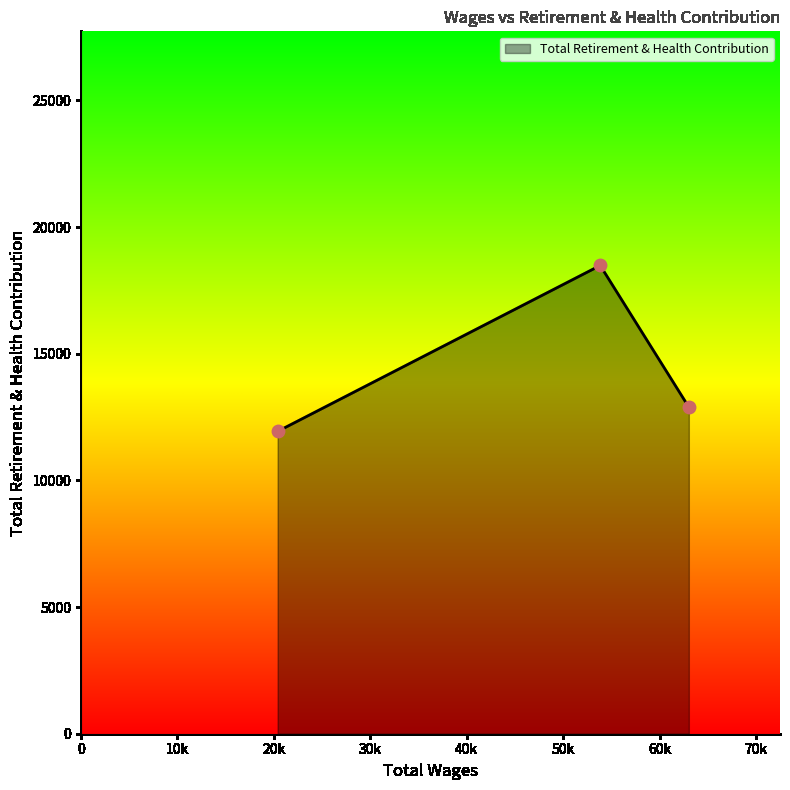

What is the difference between the maximum and minimum values?

6548